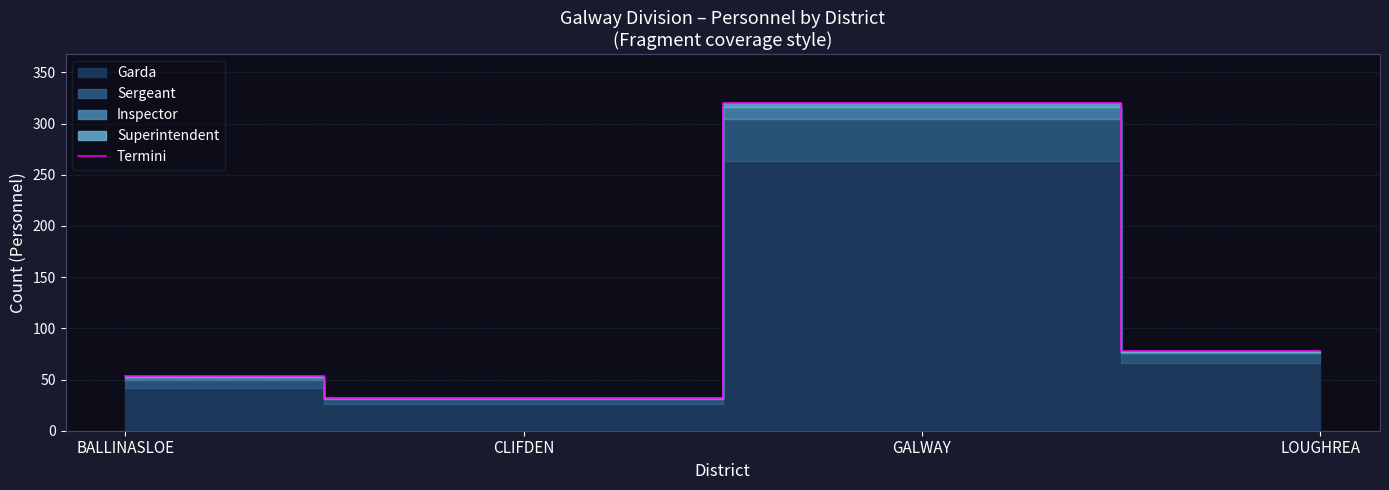

Reading left to right, transcribe all the data shown in this chart.

53	32	320	78